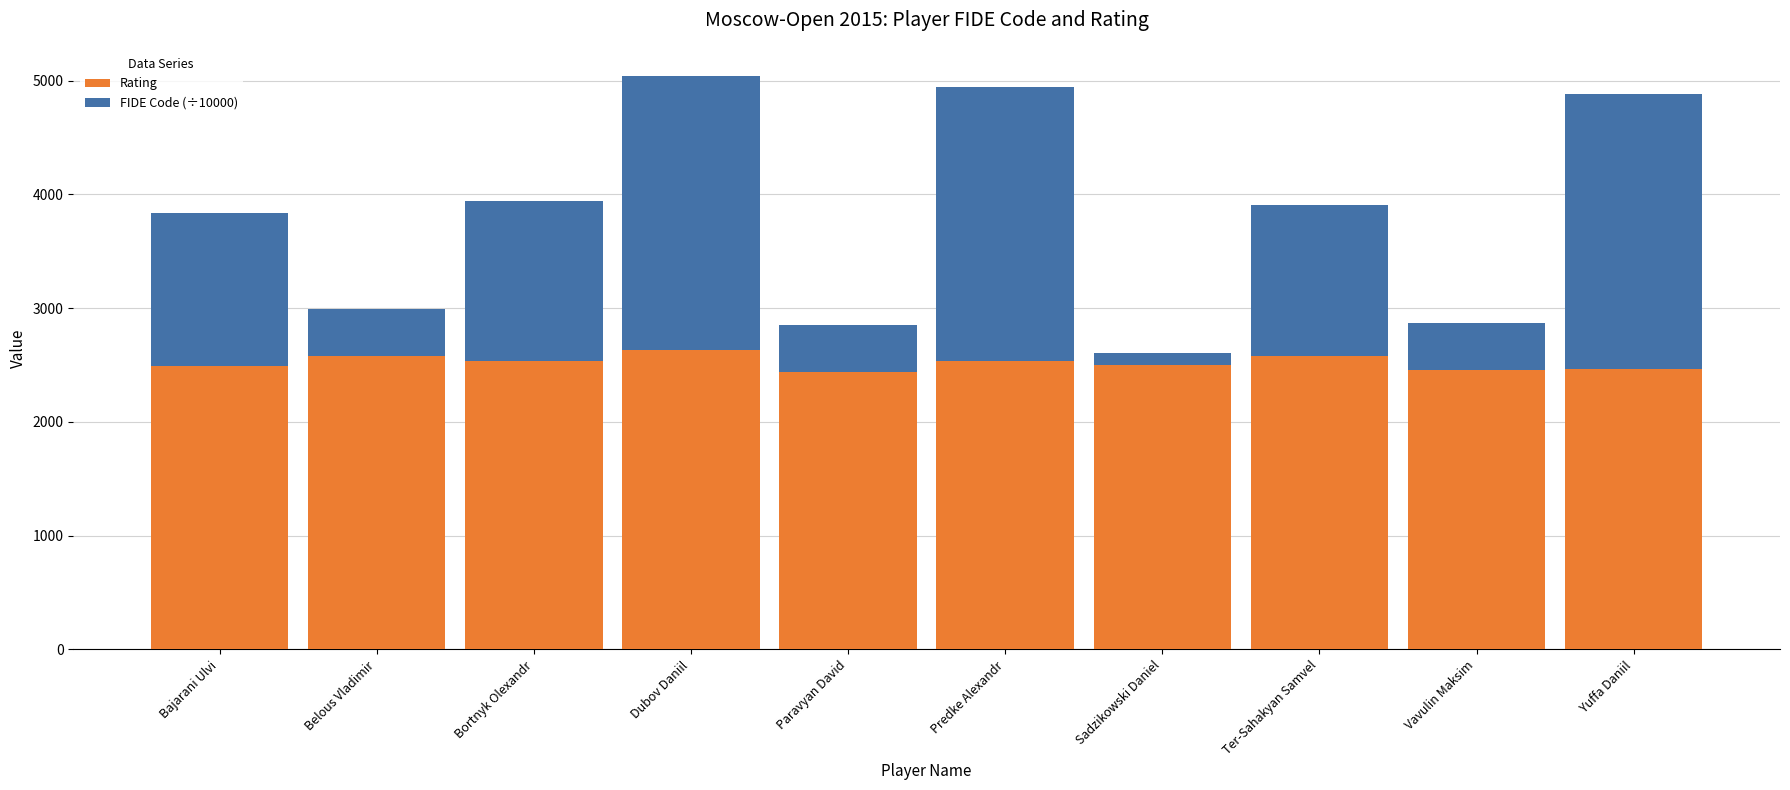

Read the Rating value at Sadzikowski Daniel.

2496